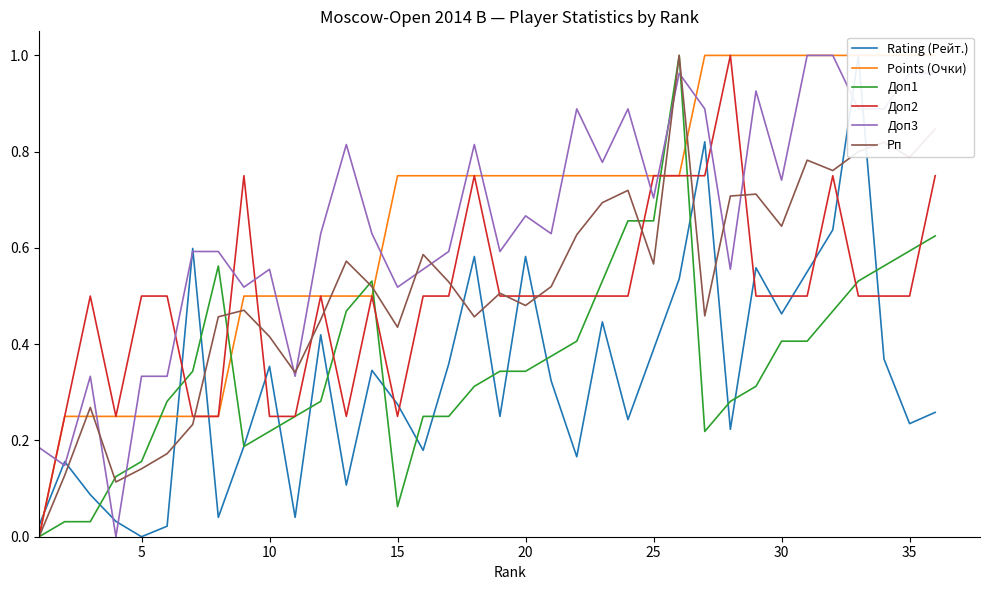

What is the sum of all Доп3 values?

23.4